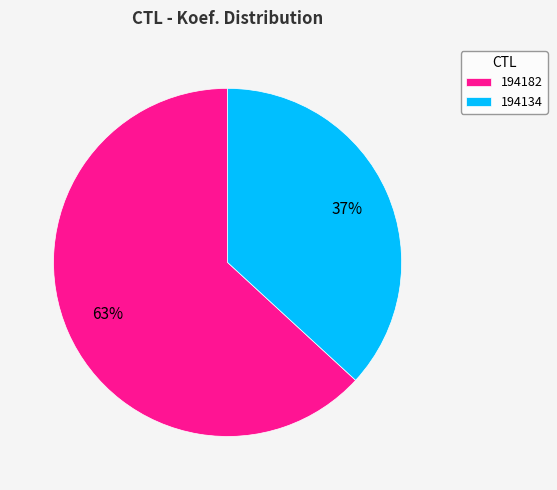

Does 194134 account for over 50% of the chart?

No